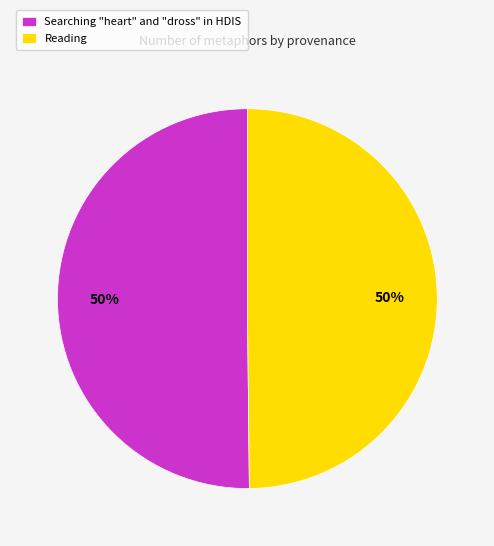

The Searching "heart" and "dross" in HDIS slice represents 50% of the pie. True or false?

True